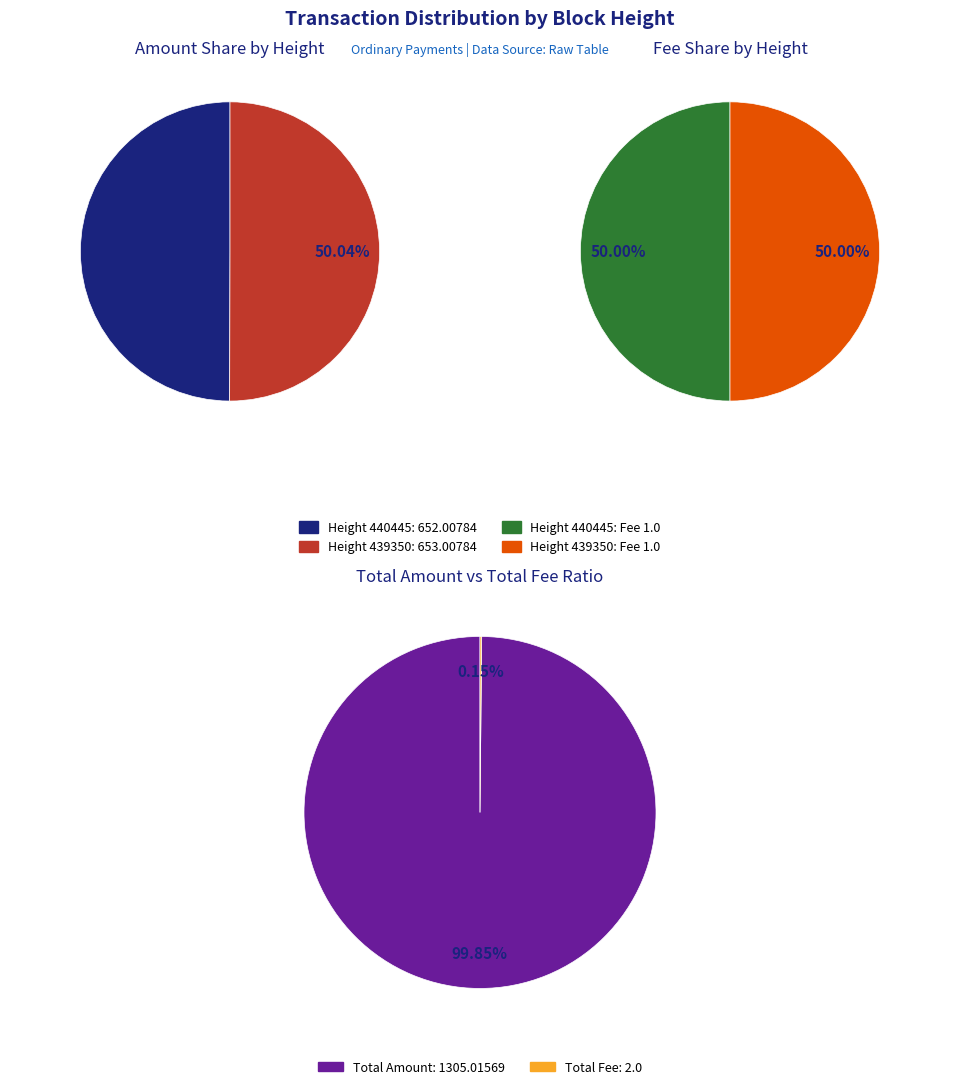

Rank the categories by value from highest to lowest.

439350, 440445